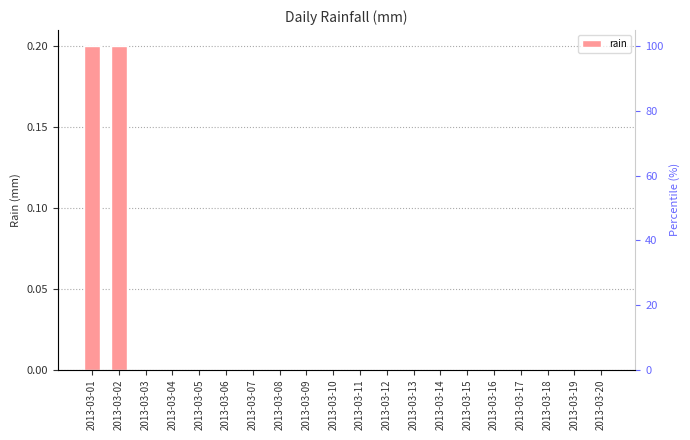

At which label is the value closest to 0?

2013-03-03